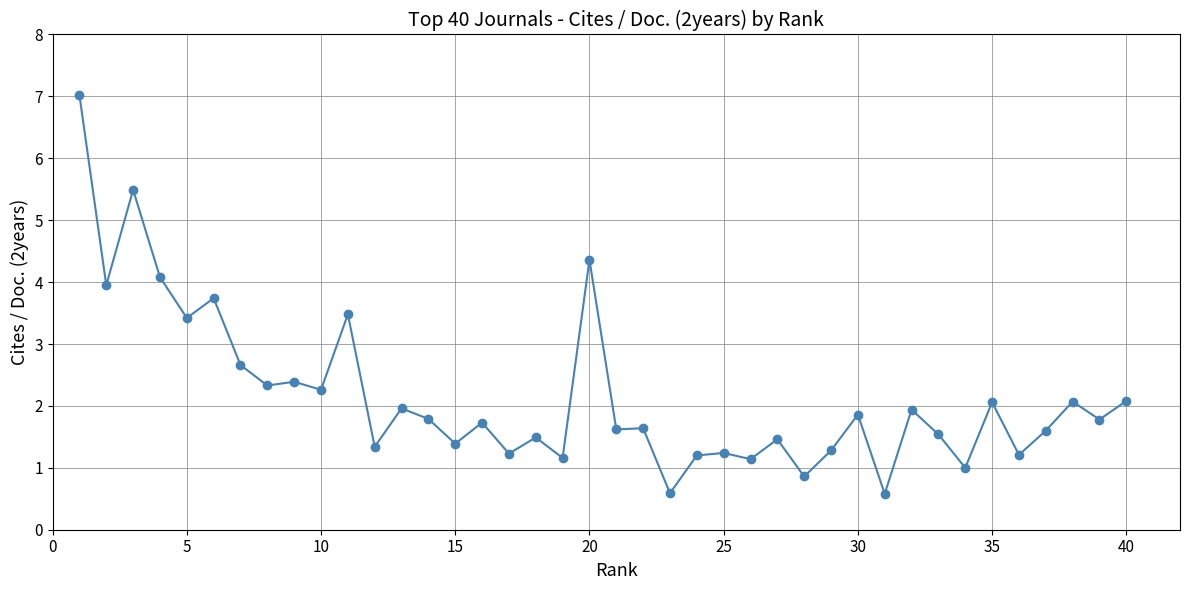

What is the maximum value shown in the chart?

7.0